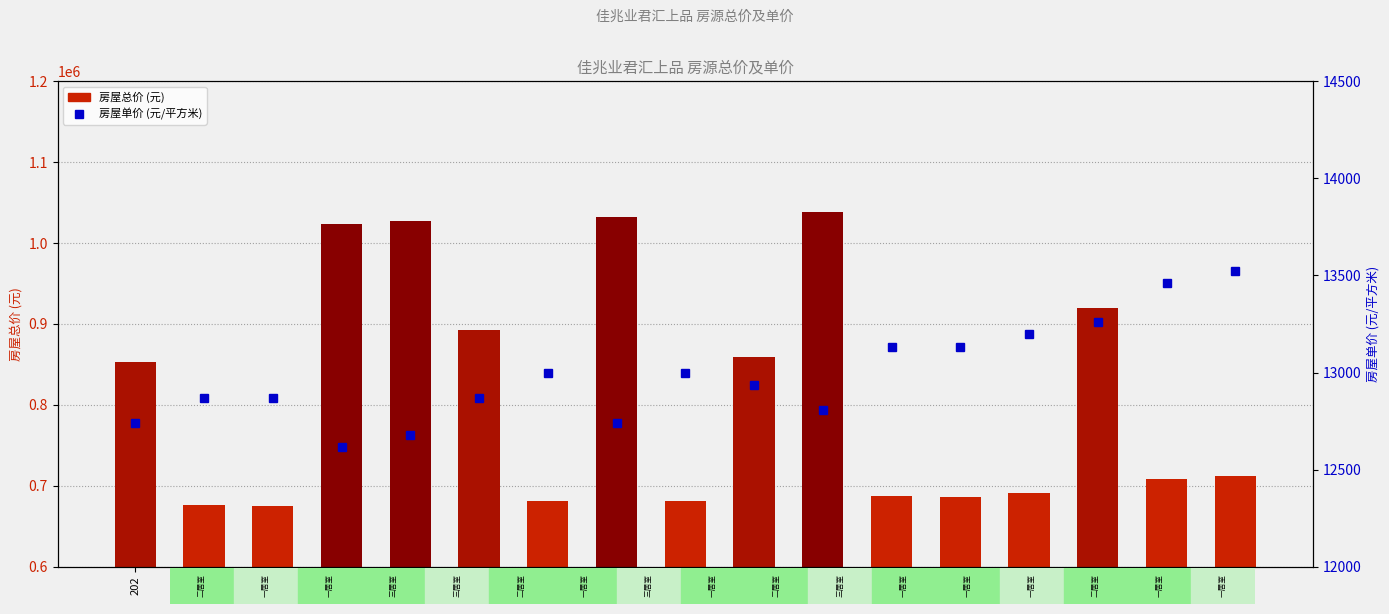

At which category does the chart reach its peak across all series?

605